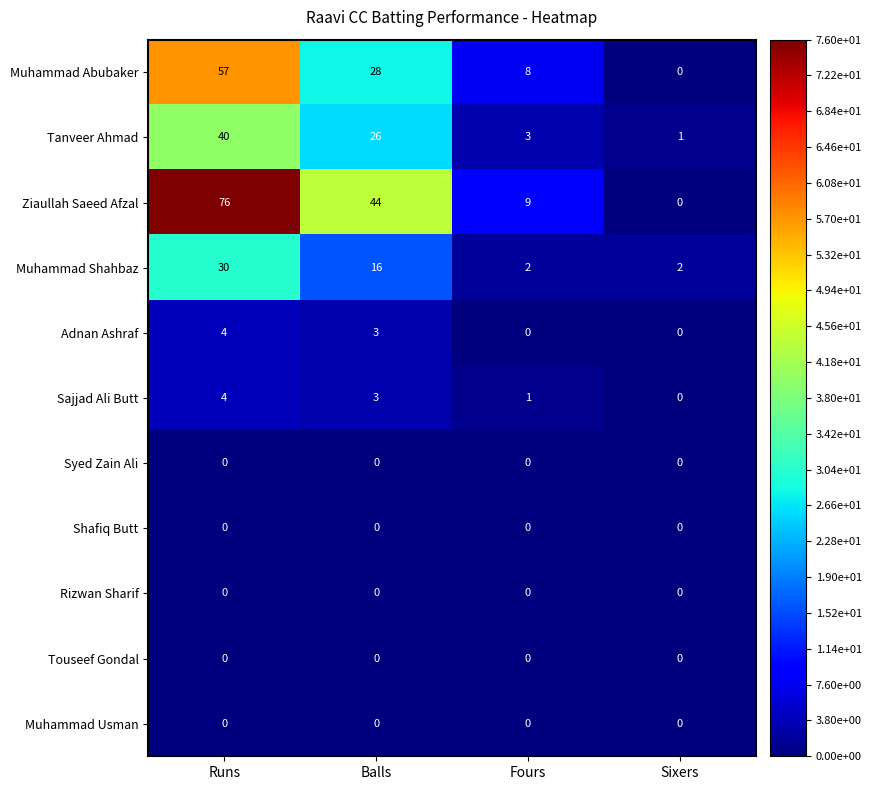

What is the total value across all series at Balls?

120